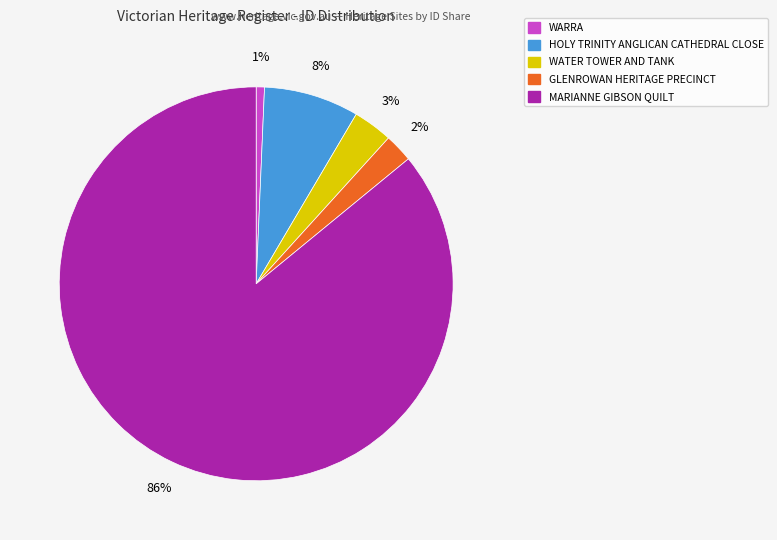

How many slices are in this pie chart?

5